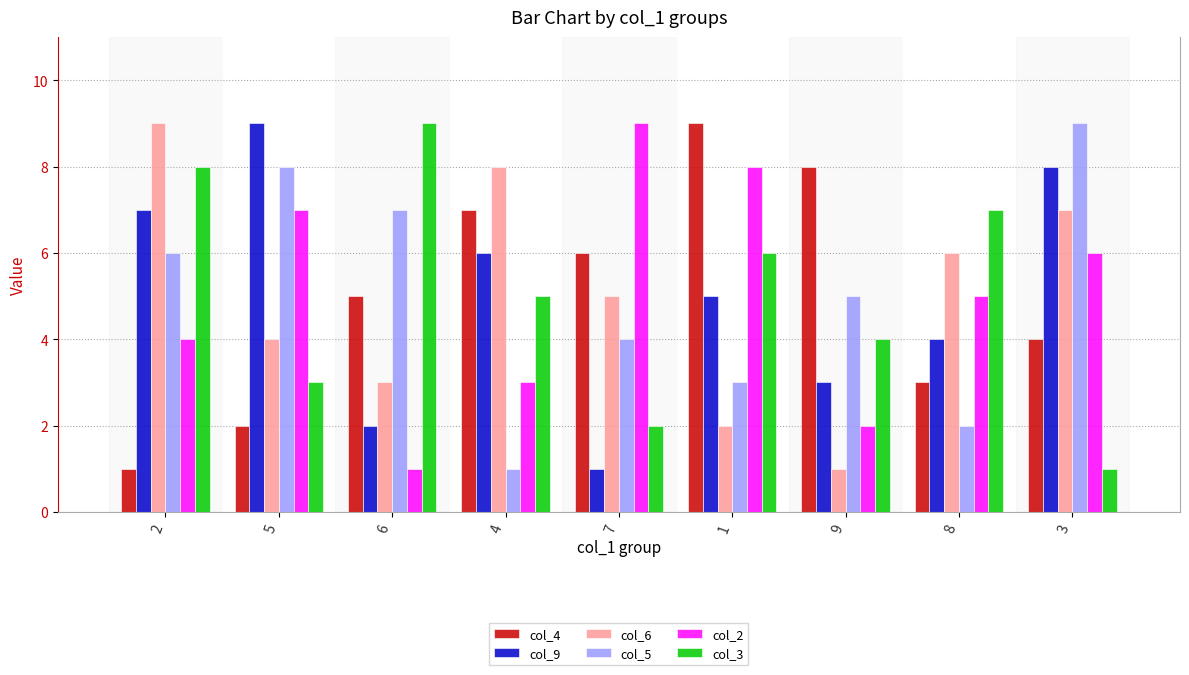

Reading right to left, transcribe all the data shown in this chart.

col_4: 4	3	8	9	6	7	5	2	1
col_9: 8	4	3	5	1	6	2	9	7
col_6: 7	6	1	2	5	8	3	4	9
col_5: 9	2	5	3	4	1	7	8	6
col_2: 6	5	2	8	9	3	1	7	4
col_3: 1	7	4	6	2	5	9	3	8